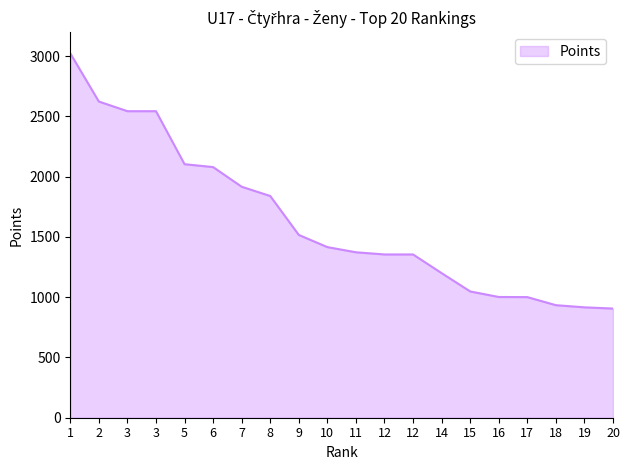

What is the maximum value shown in the chart?

3024